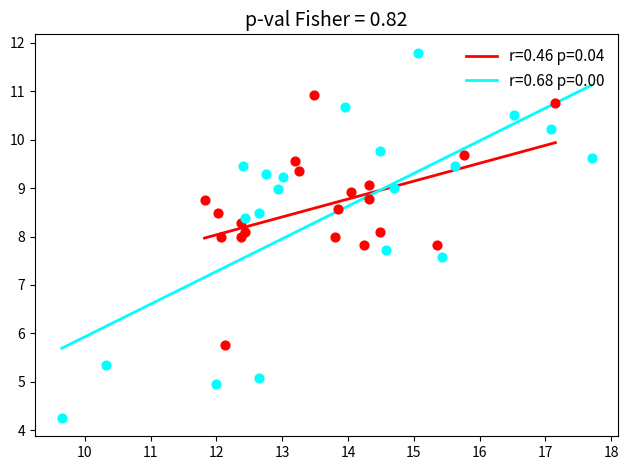

Which series has the largest Y range (max minus min)?

r=0.68 p=0.00